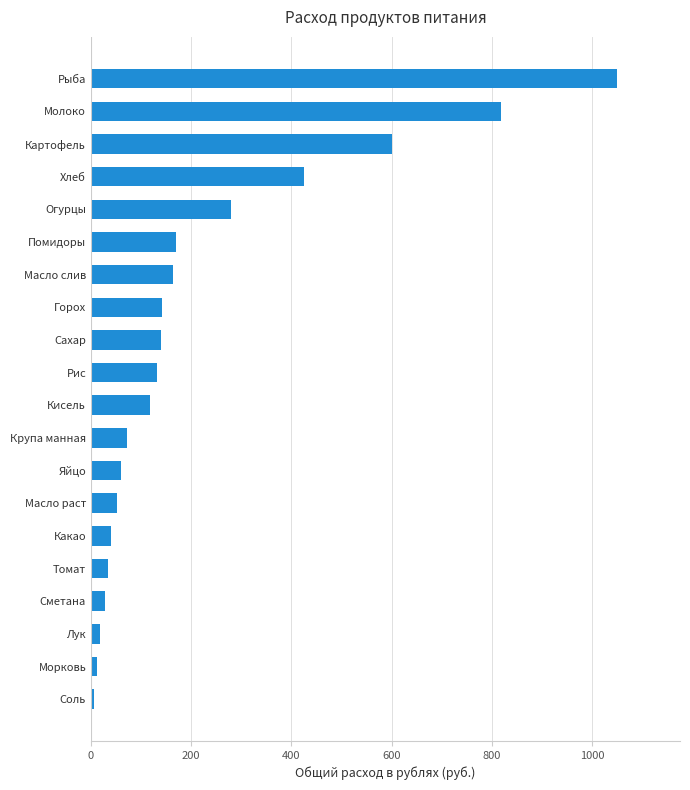

How many categories are shown in the chart?

20